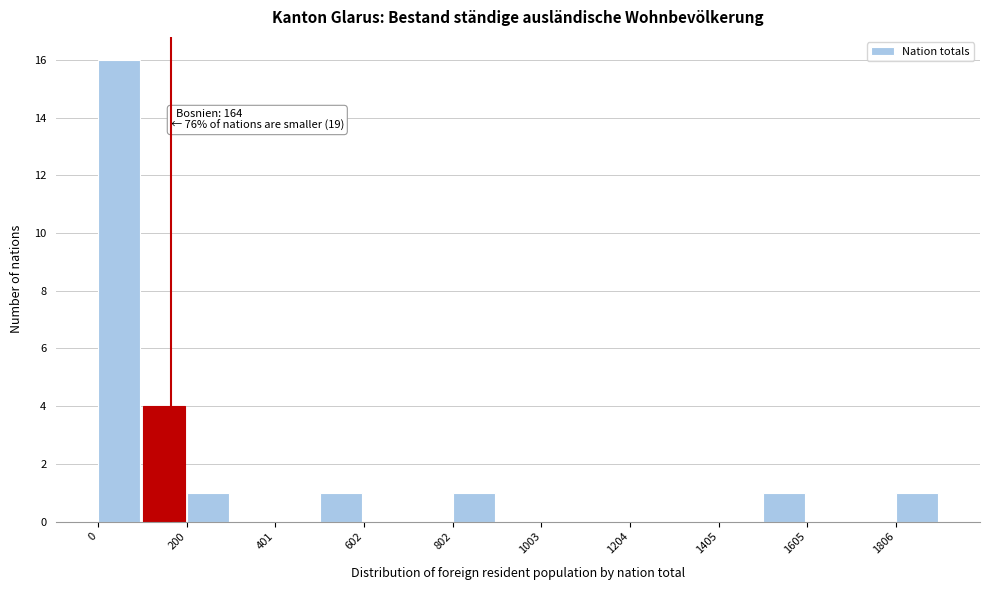

Around what value on the x-axis is the tallest bar? Give the approximate position of its centre, as read against the axis.

50